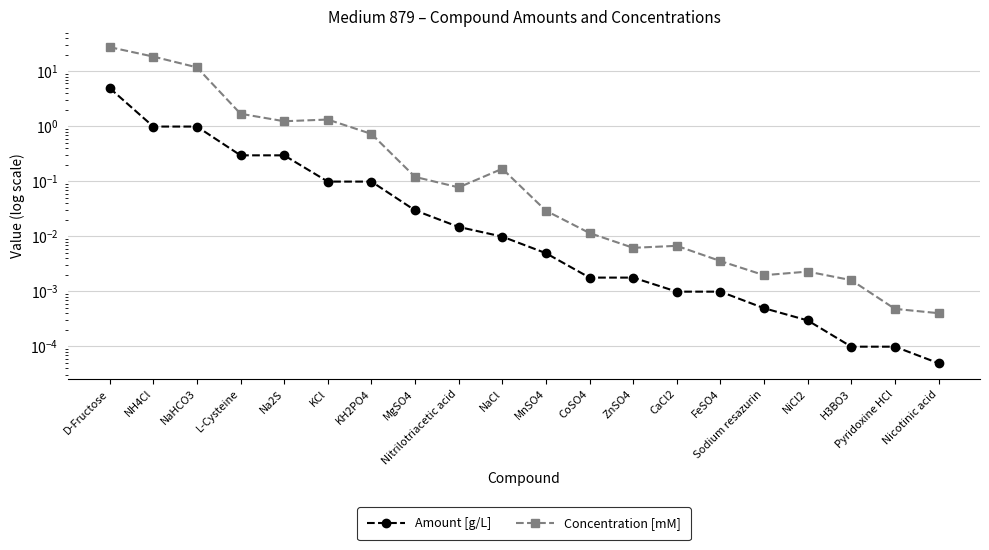

In Concentration [mM], how many points are higher than both neighbors (excluding endpoints)?

4